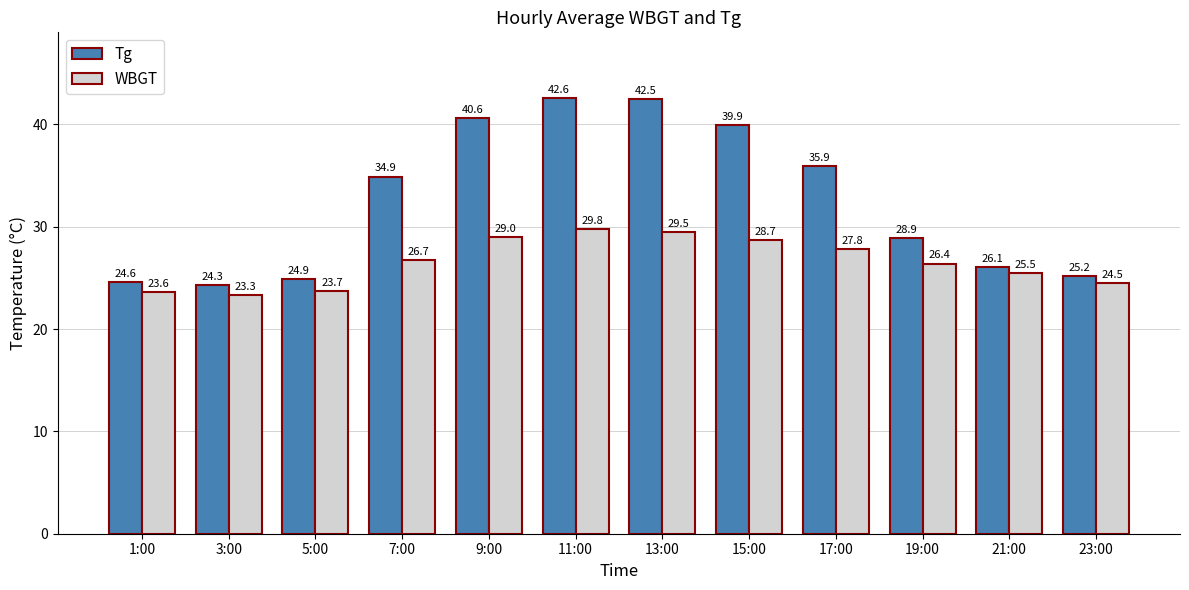

Which series has the widest spread of values?

Tg